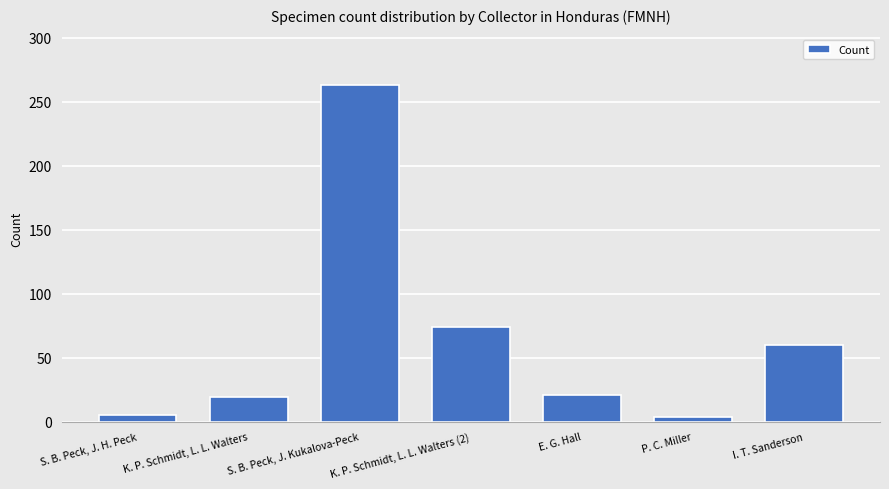

What is the sum of all values?

446